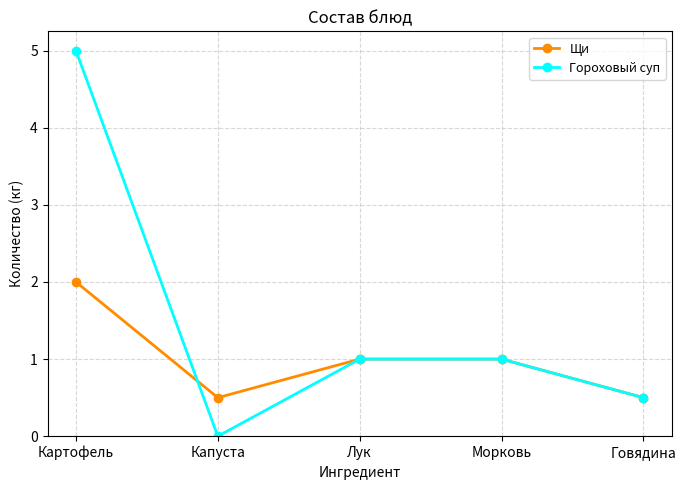

Reading left to right, what are all the values shown in this chart?

Щи: Картофель=2.0	Капуста=0.5	Лук=1.0	Морковь=1.0	Говядина=0.5
Гороховый суп: Картофель=5.0	Капуста=0.0	Лук=1.0	Морковь=1.0	Говядина=0.5